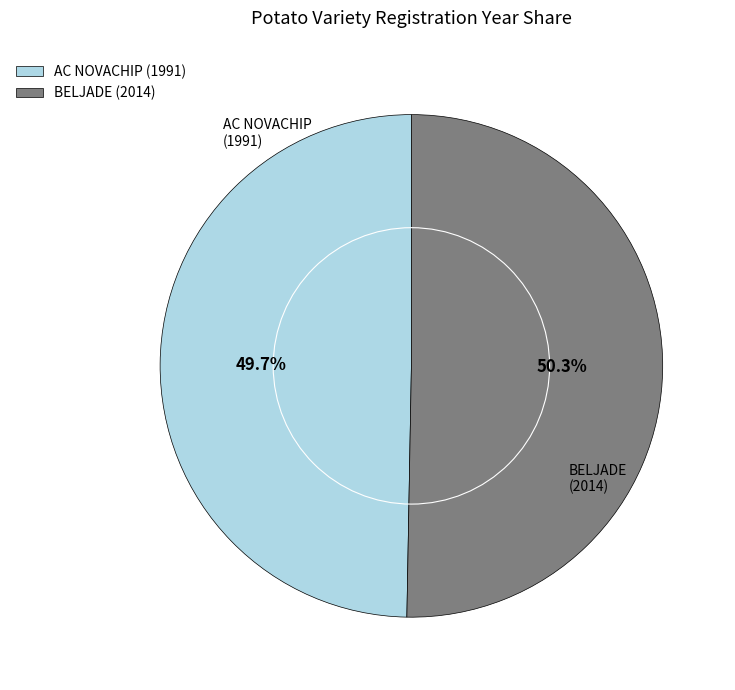

Combined, what portion of the pie is BELJADE (2014) and AC NOVACHIP (1991)?

100.0%